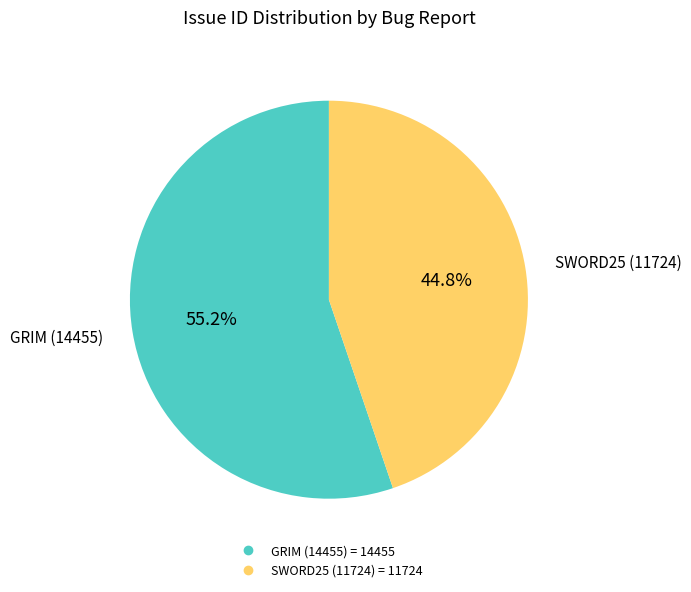

Does any single category account for the majority?

Yes